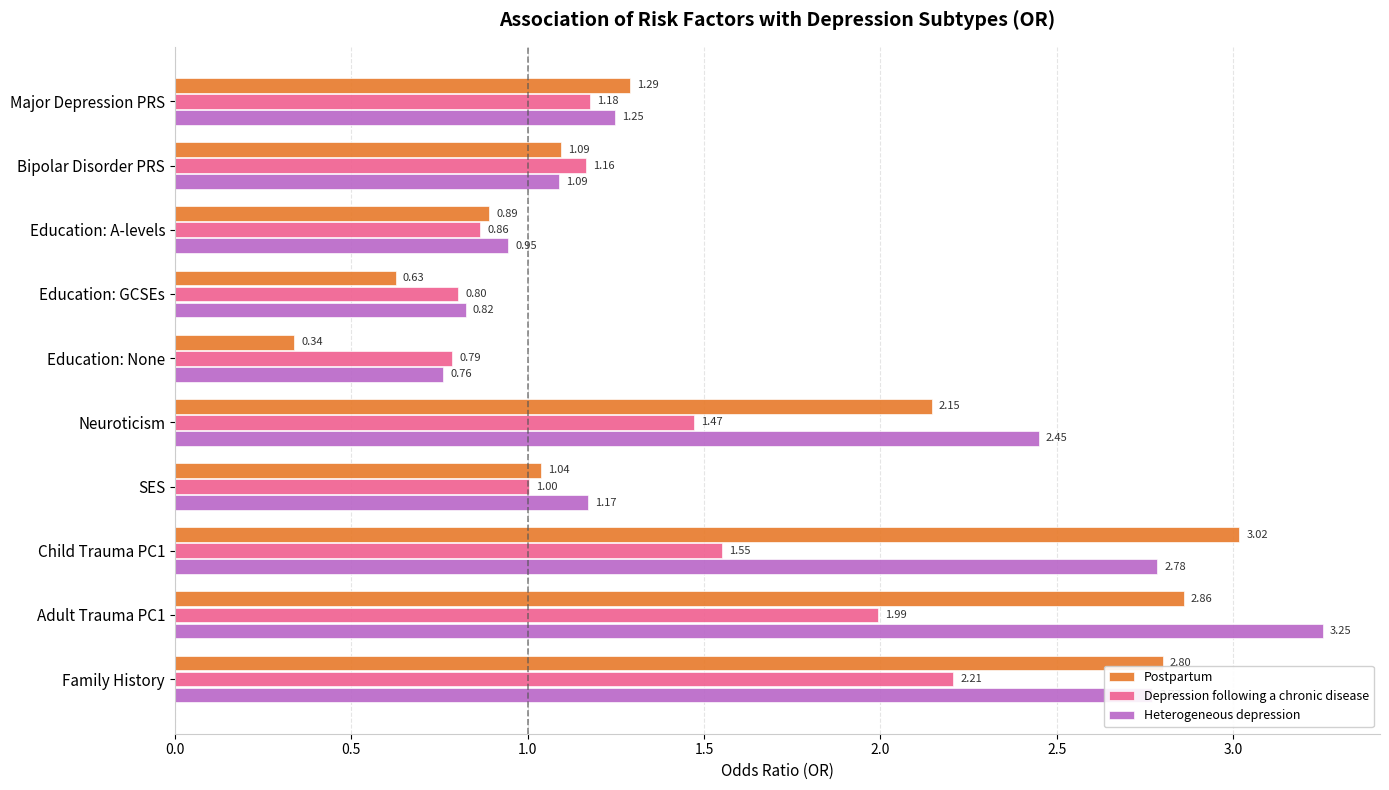

How many distinct data groups are displayed?

3